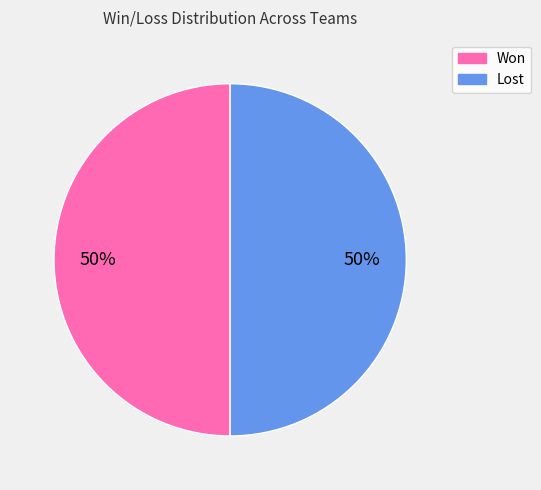

To the nearest percent, what is the average slice percentage?

50%